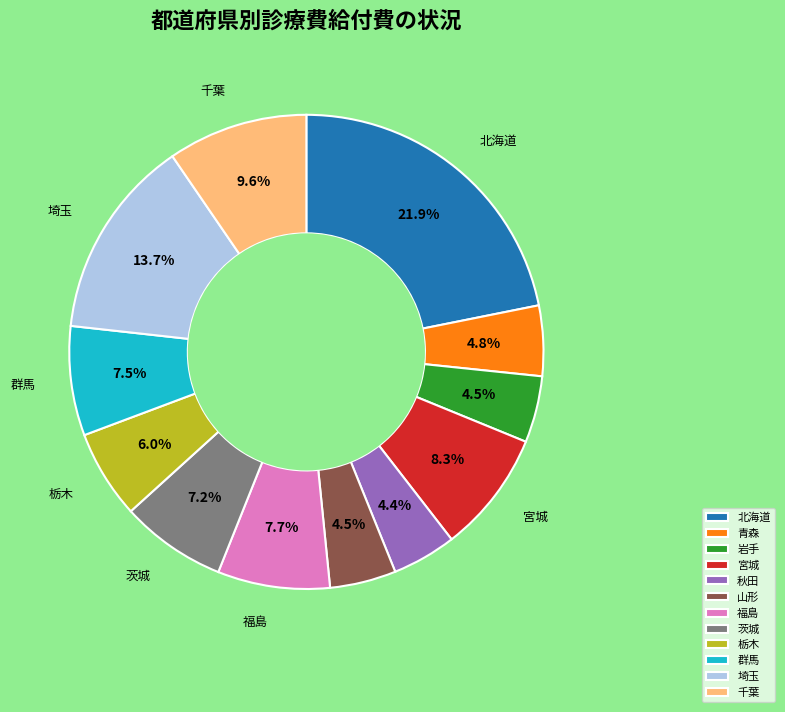

Which category has the biggest portion of the pie?

北海道